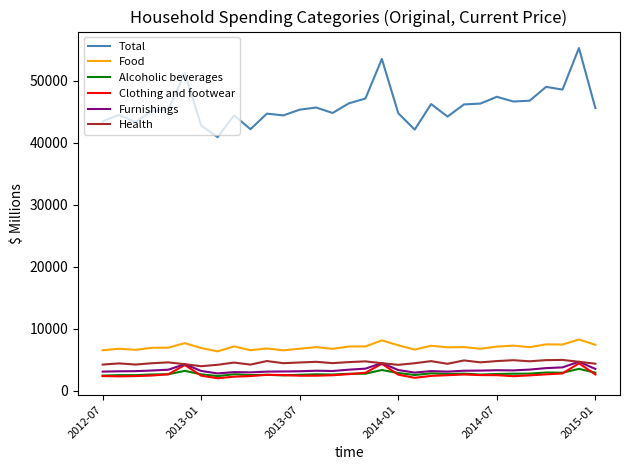

What is the maximum value shown in the chart?

55311.0